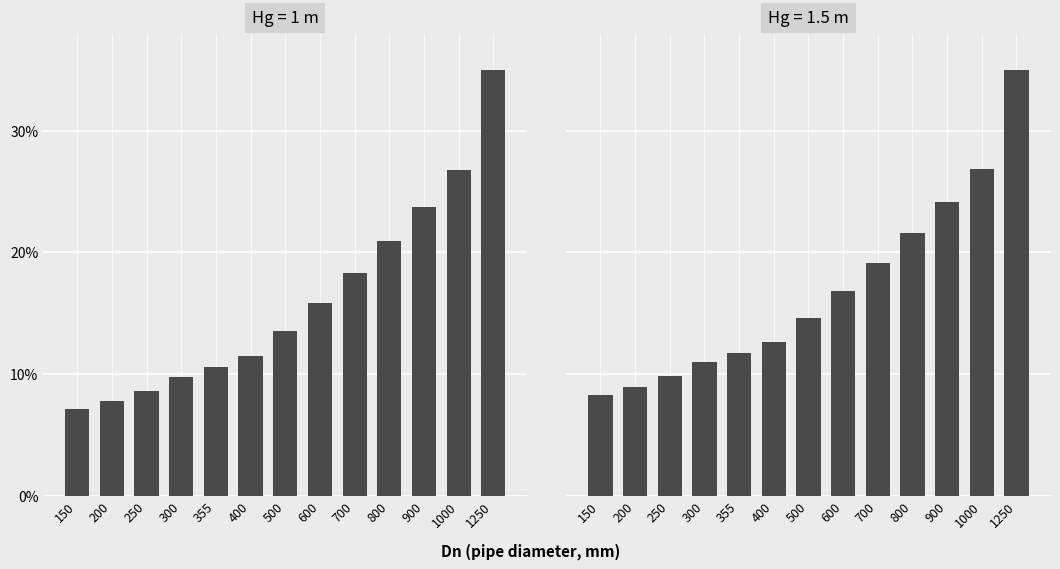

Count the number of data series in this chart.

2